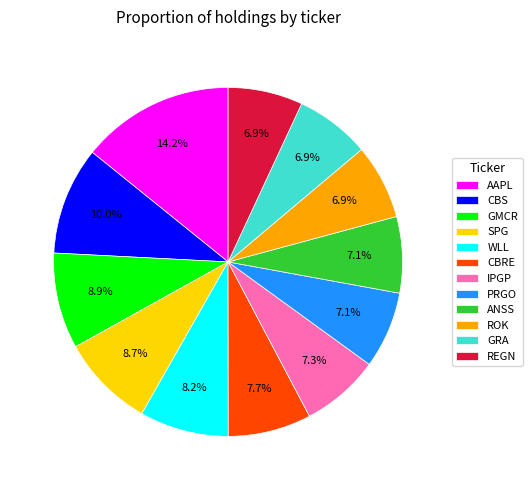

Which slice is the largest?

AAPL